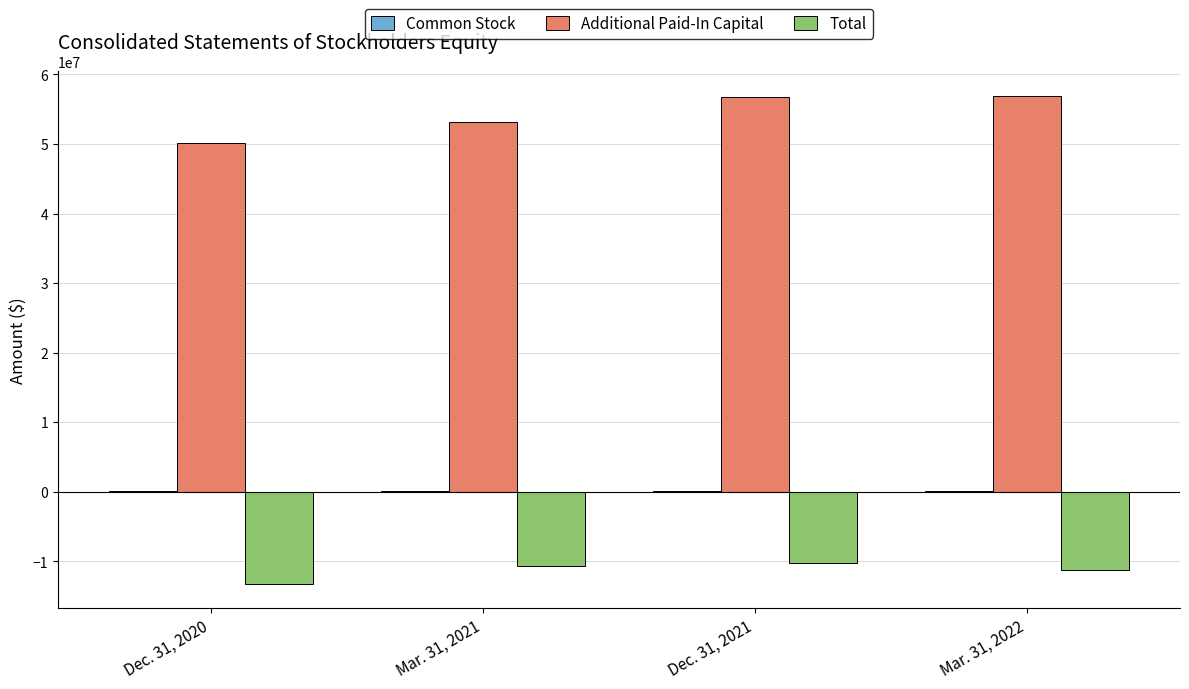

What is the sum of all Total values?

-45319373